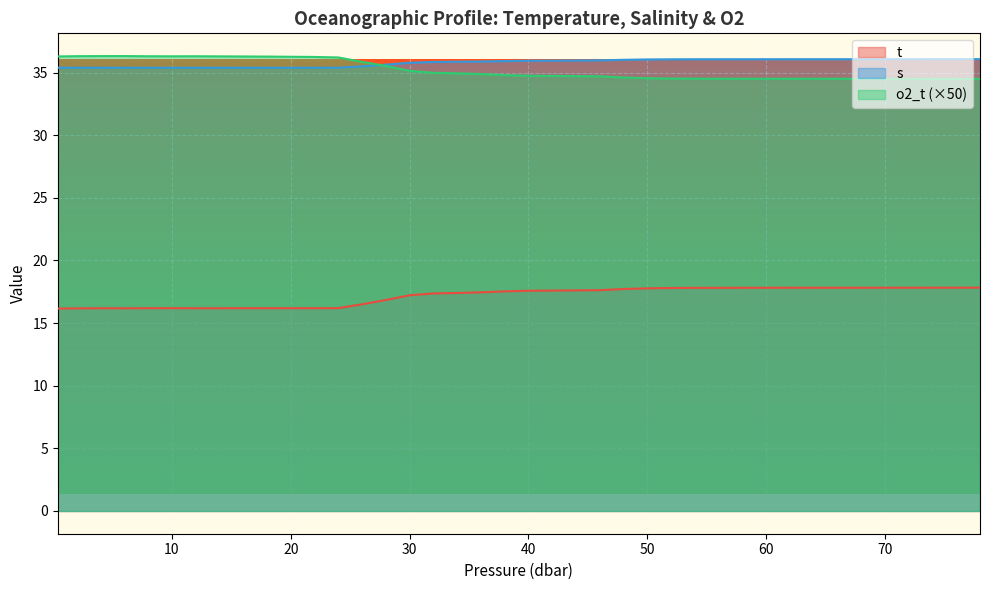

How many intersections are there between o2_t and s?

1